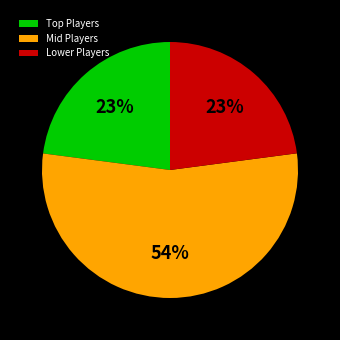

Is it true that Lower Players is 23% of the pie?

True